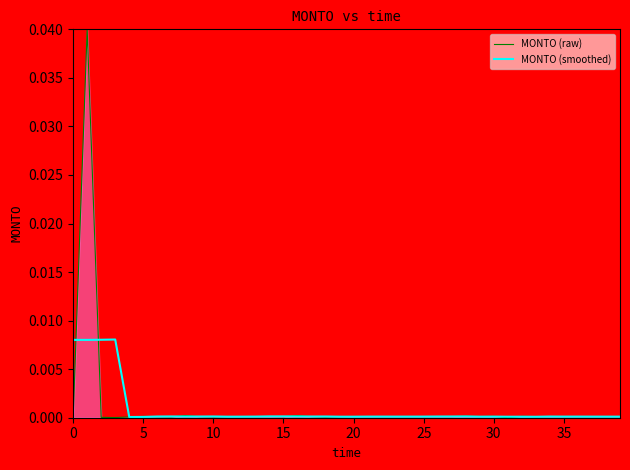

Which series has the largest range (max minus min)?

MONTO (raw)